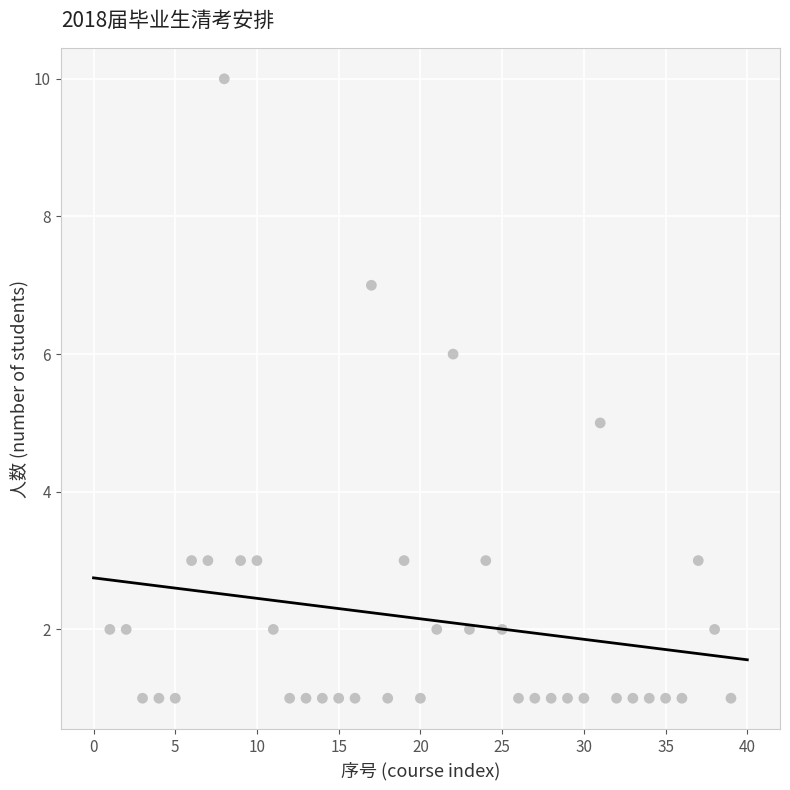

What is the range of X values (max minus min)?

38